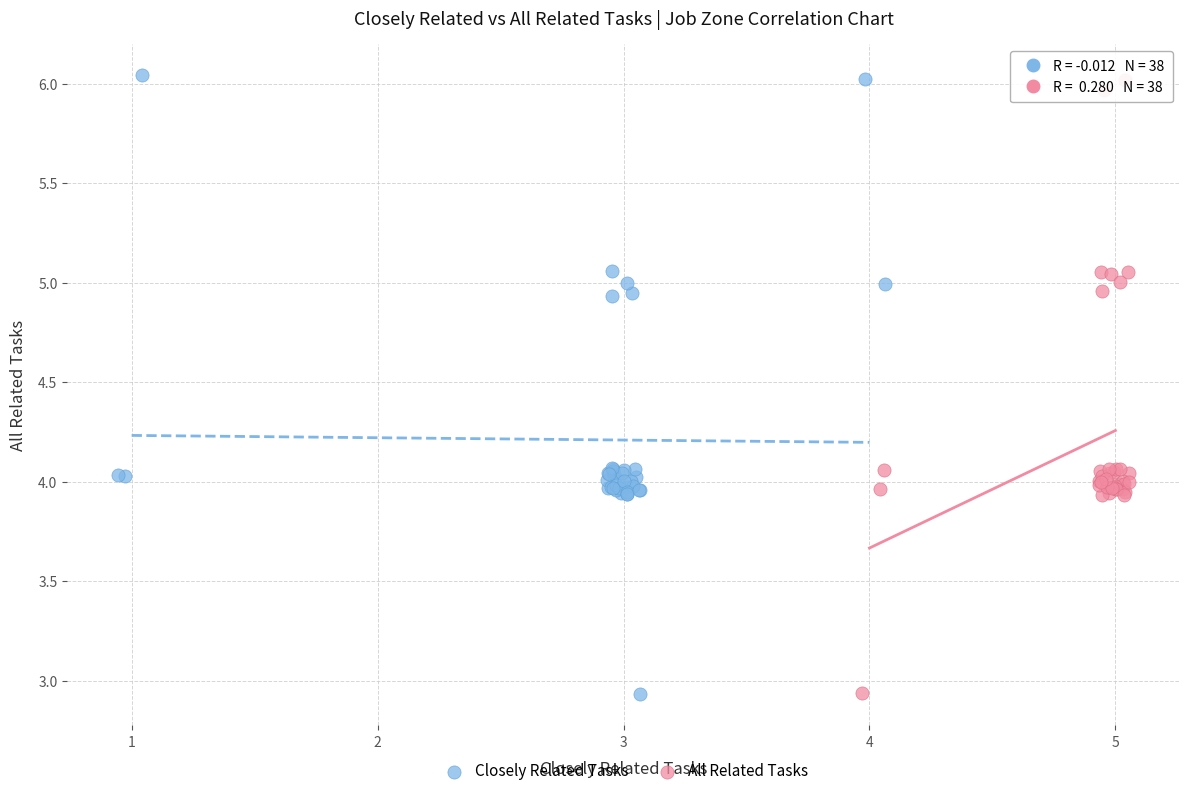

What are all the series names shown in the legend?

Closely Related Tasks, All Related Tasks